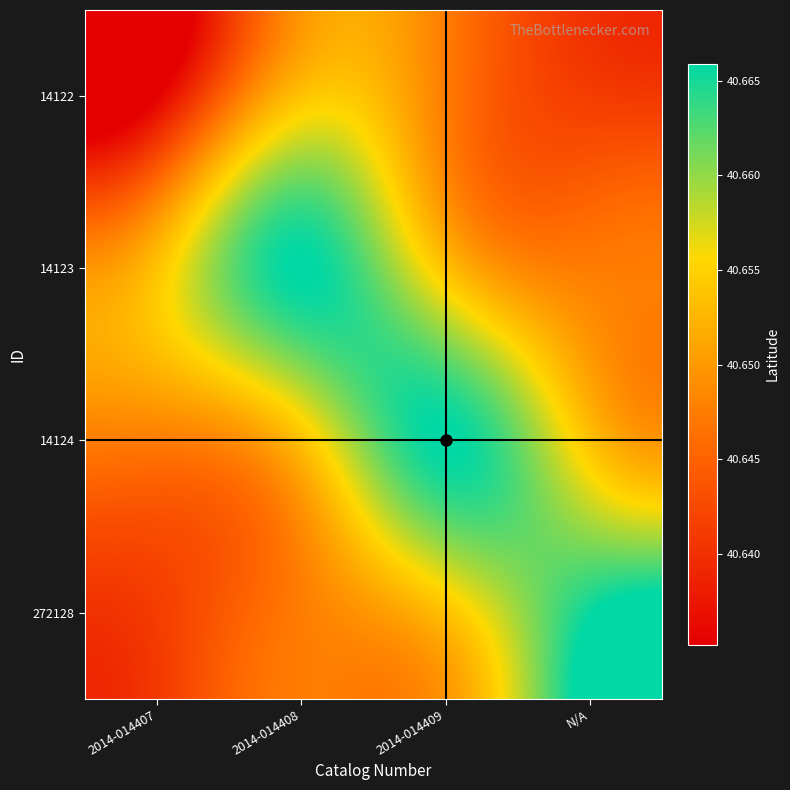

Which has a higher value, 2014-014407 or N/A?

N/A